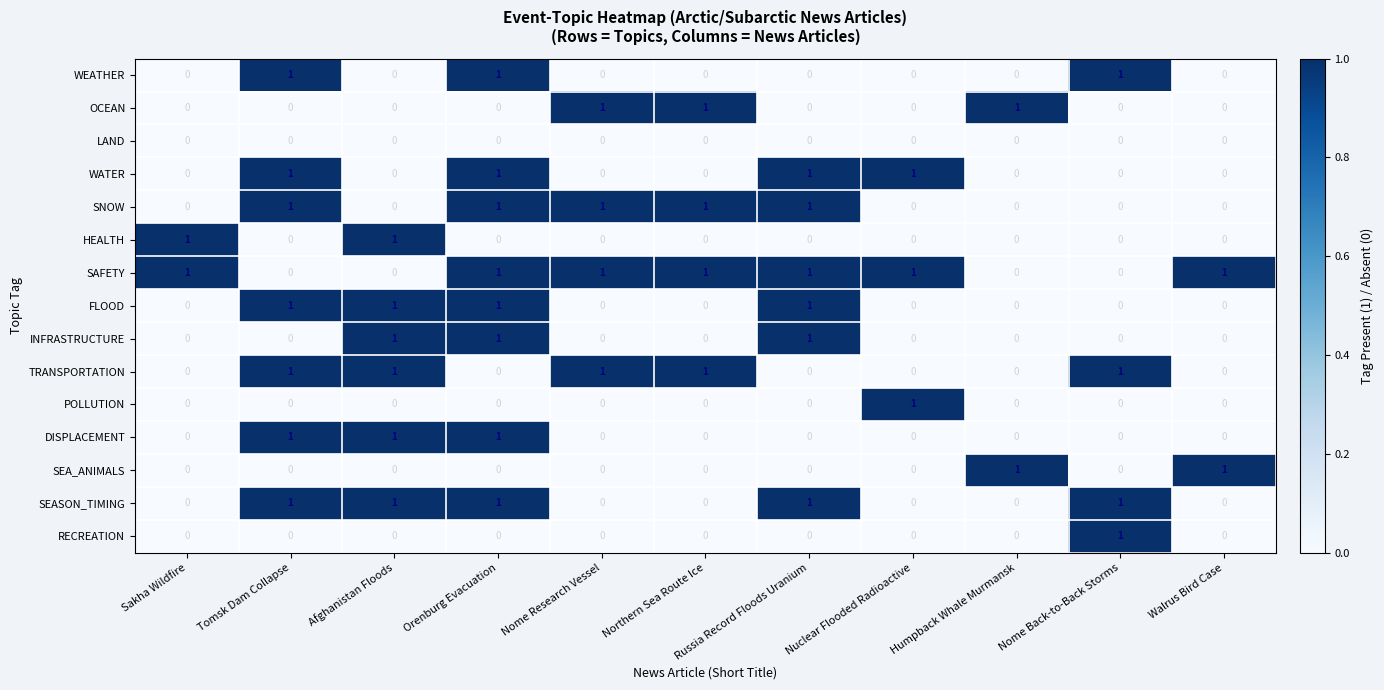

Count the SNOW values in the range 0 to 1.

11